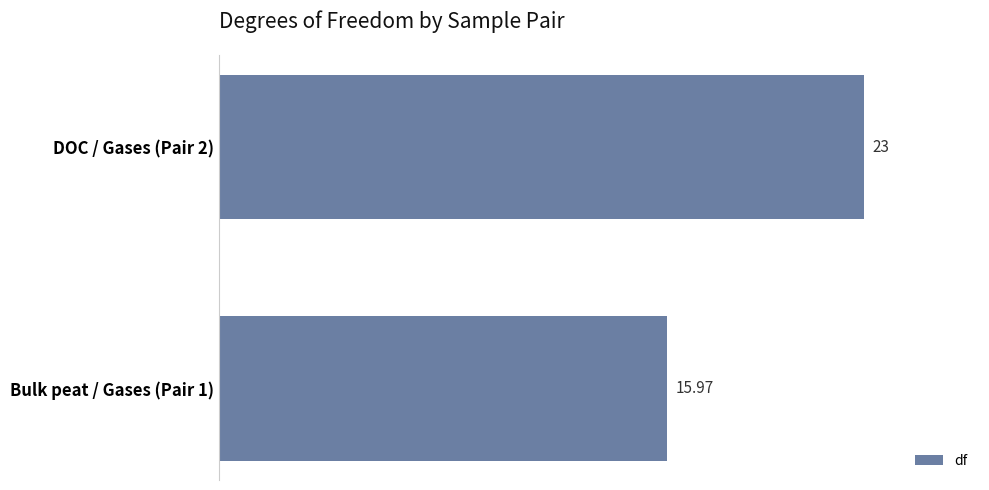

Rank the categories by value from highest to lowest.

DOC / Gases (Pair 2), Bulk peat / Gases (Pair 1)